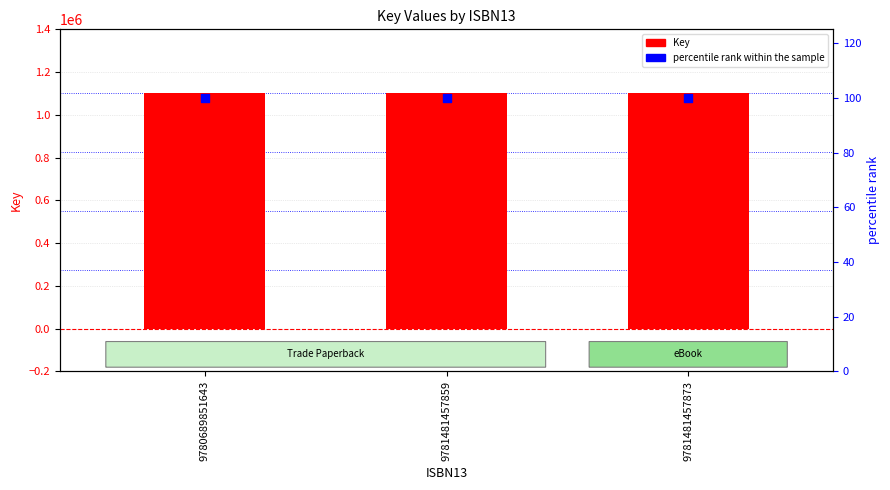

Which series has the largest total across all categories?

Key